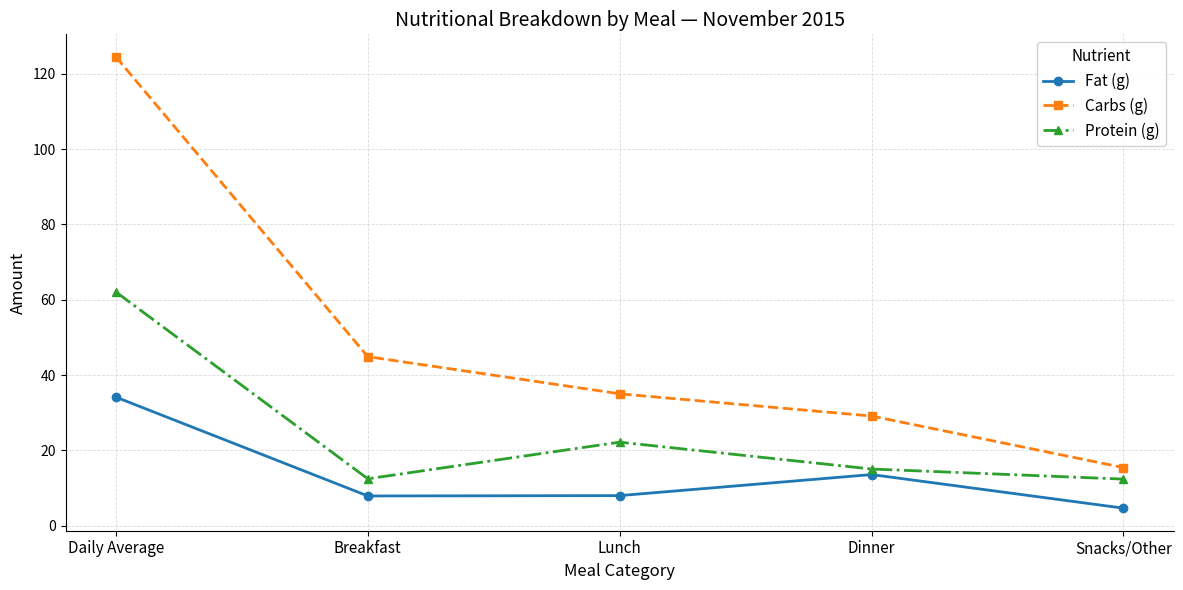

What is the label of the 4th point from the left?

Dinner